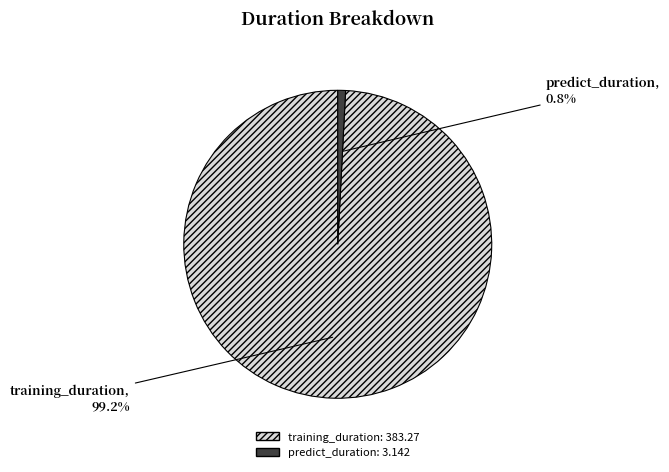

Is the sum of predict_duration and training_duration greater than half?

Yes